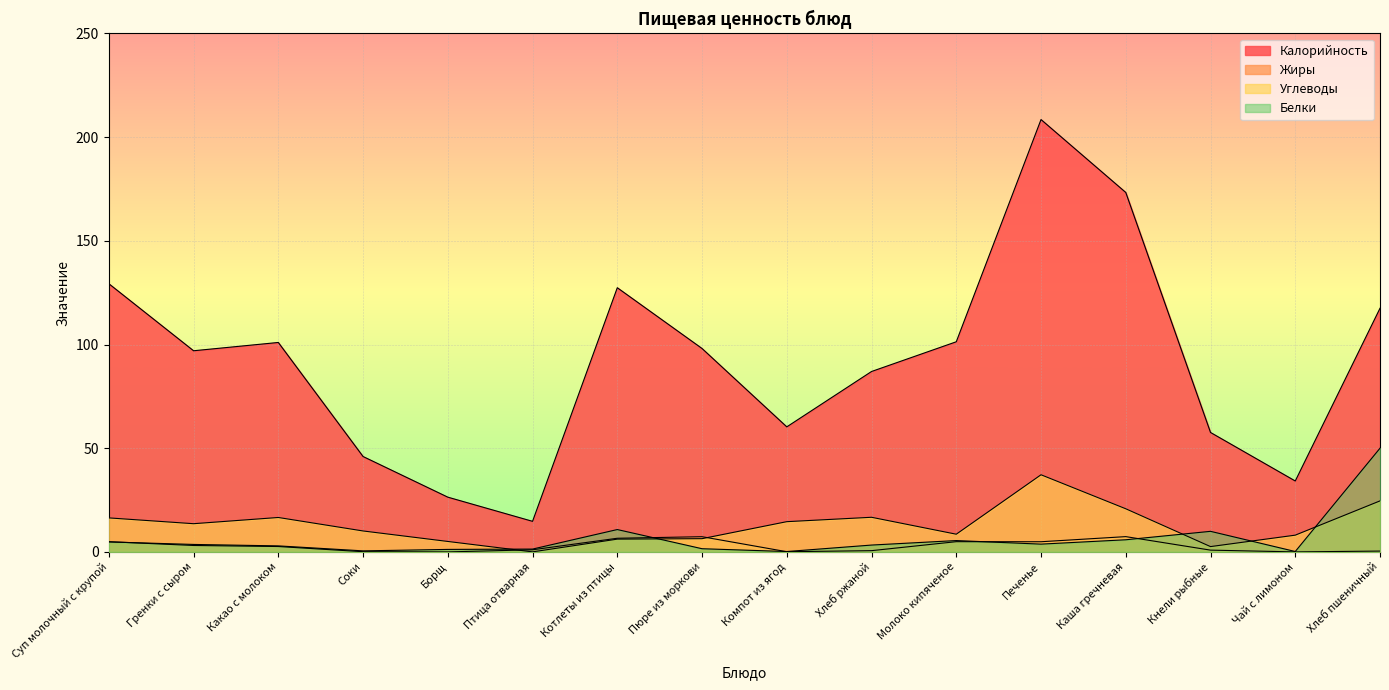

The Углеводы series shows 6.4 at Пюре из моркови. True or false?

True